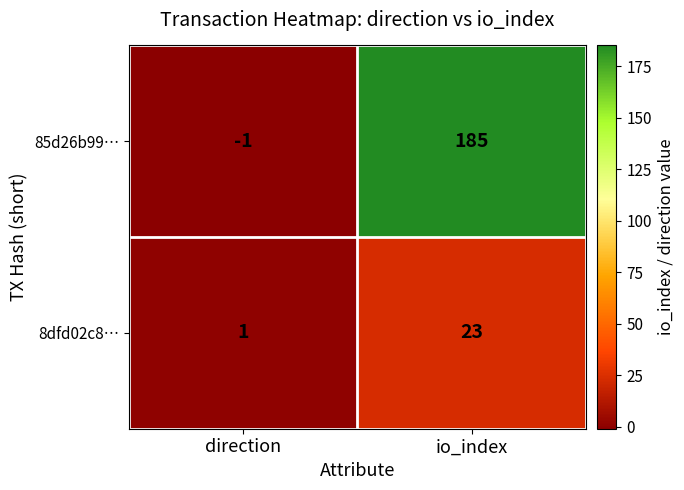

Reading left to right, extract all data points from this chart.

85d26b99…: -1	185
8dfd02c8…: 1	23